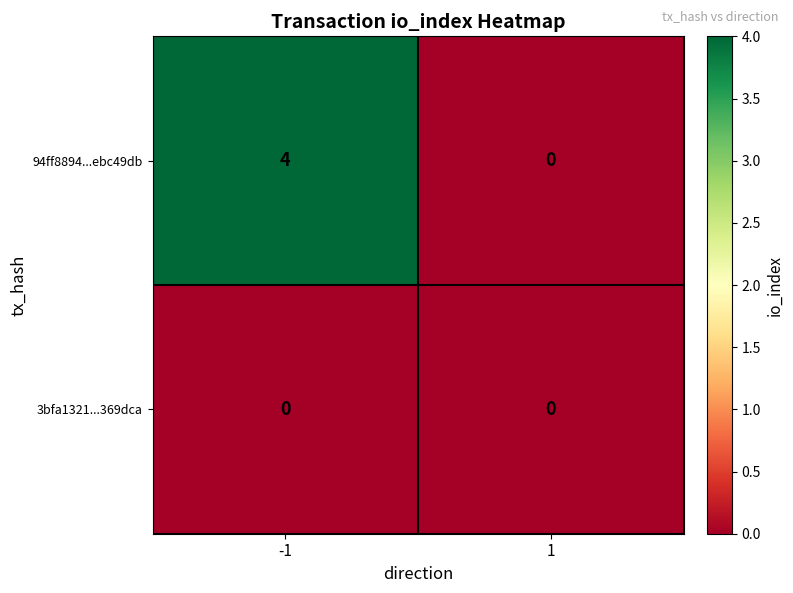

Which series has the widest spread of values?

94ff8894...ebc49db